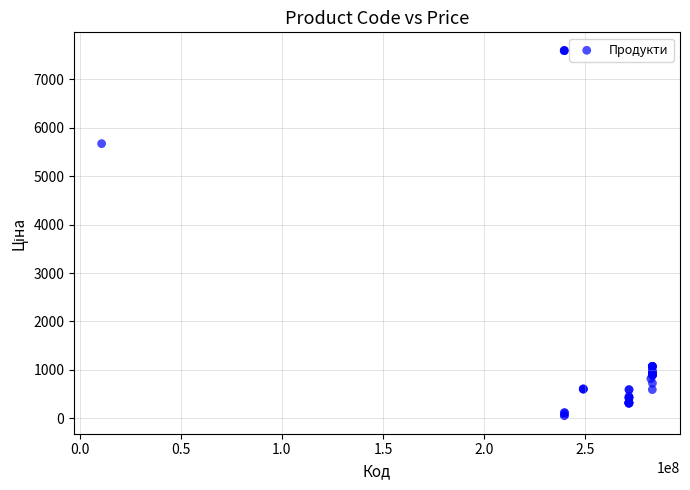

What Y value in the scatter plot is closest to 3826?

5673.8